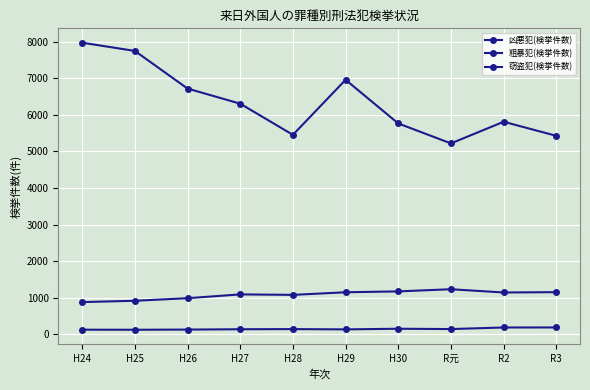

Does the chart have visible grid lines?

Yes